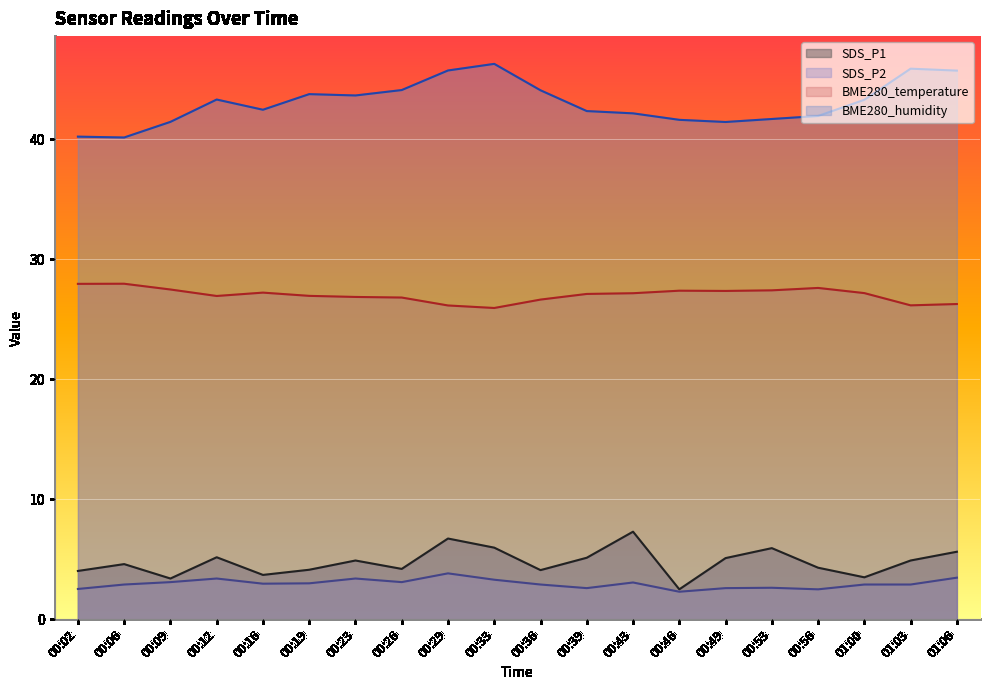

The value of SDS_P1 at 00:29 is 2.6. True or false?

False